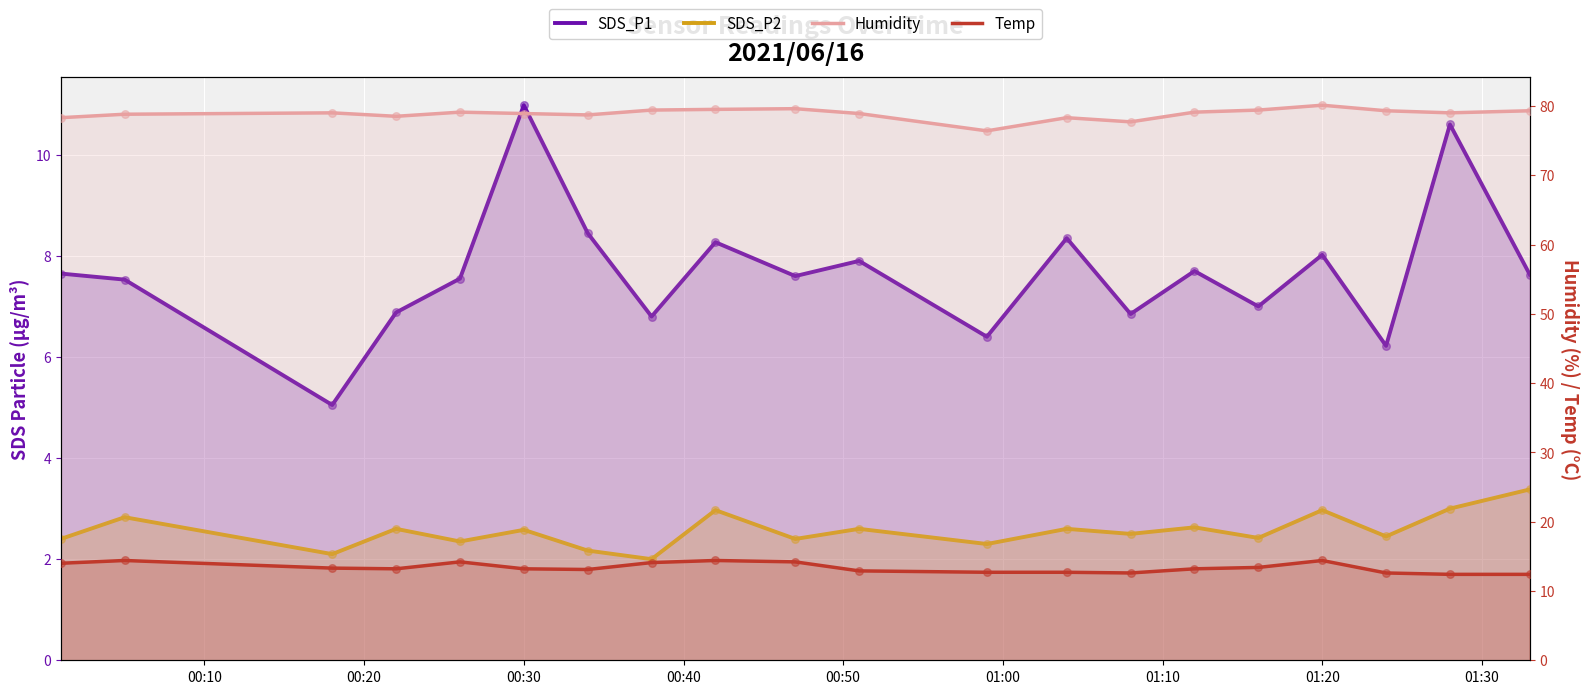

Which series reaches the minimum Y coordinate?

SDS_P2